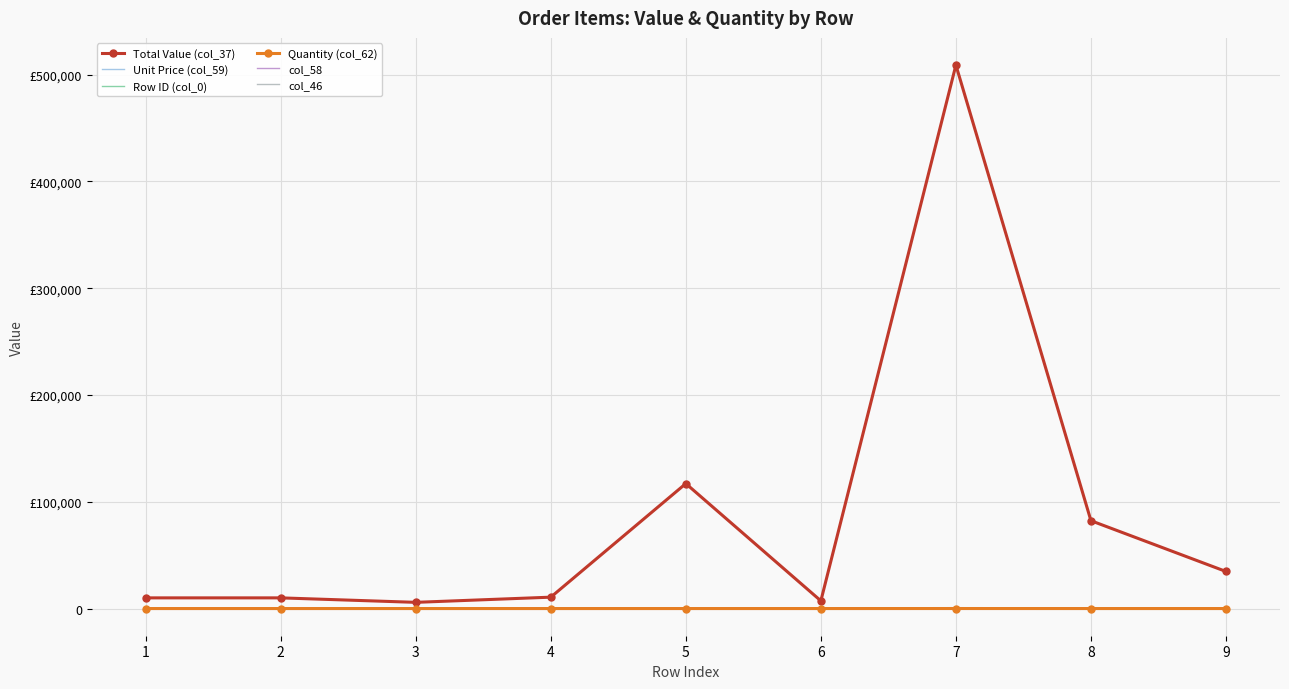

What are all the series names shown in the legend?

Total Value (col_37), Unit Price (col_59), Row ID (col_0), Quantity (col_62), col_58, col_46